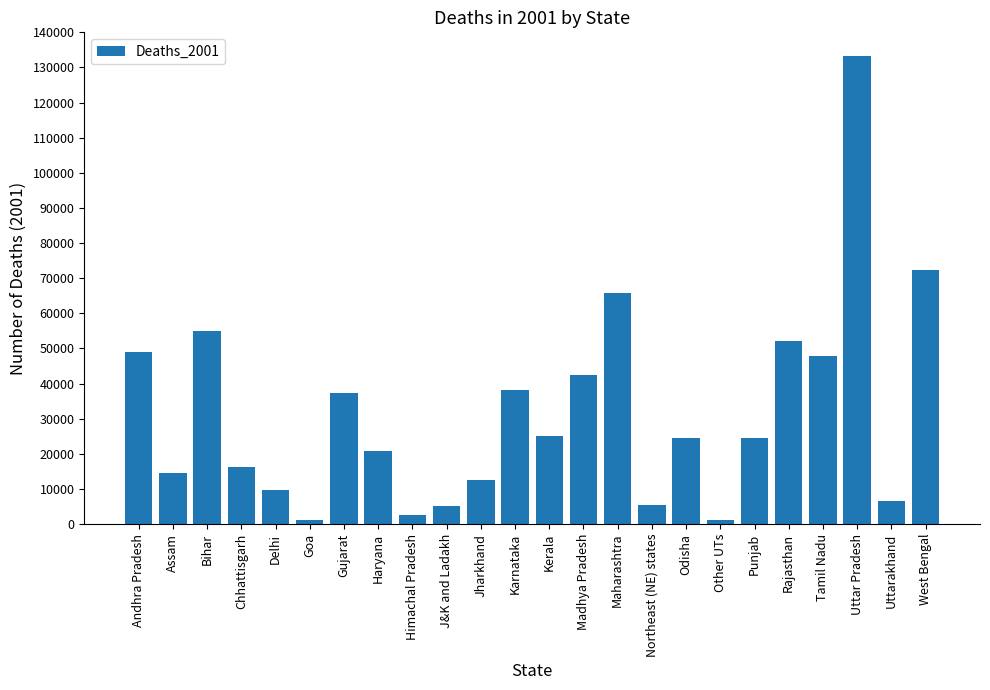

What position from the right is Delhi?

20